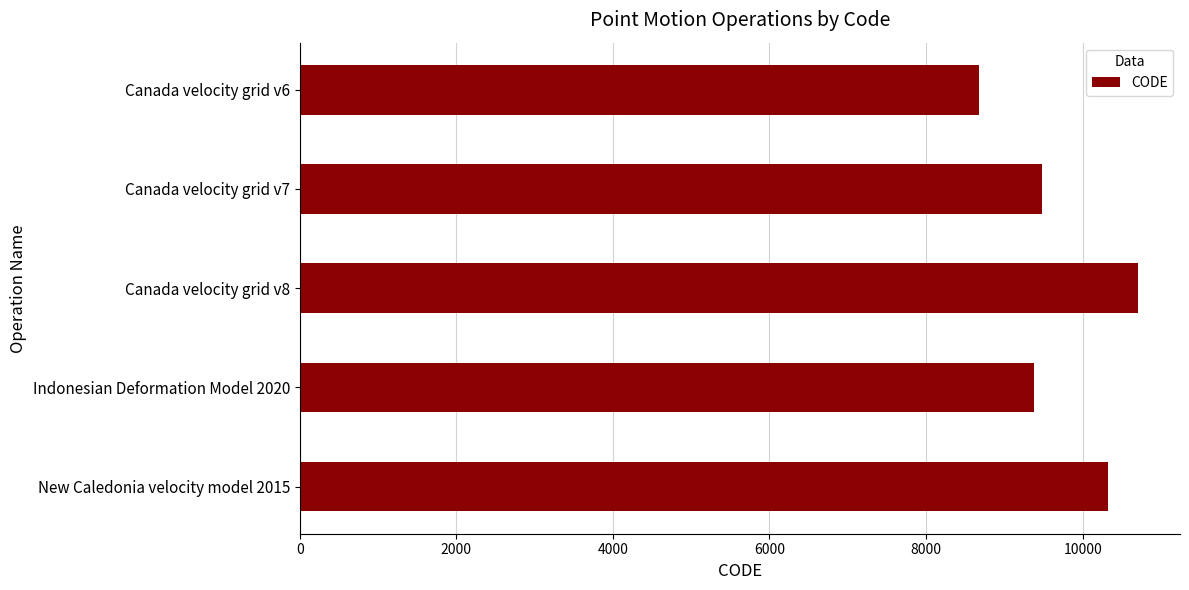

Are the bars grouped side by side (vs. stacked)?

No